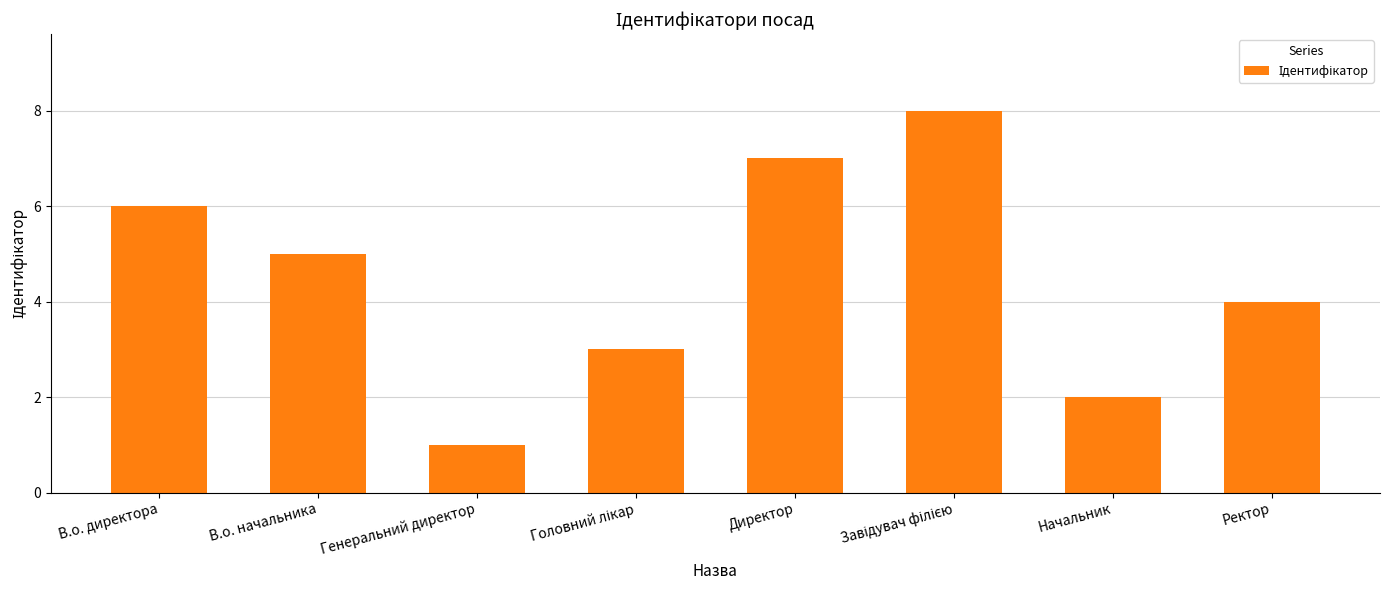

What is the value of the 7th bar from the left?

2